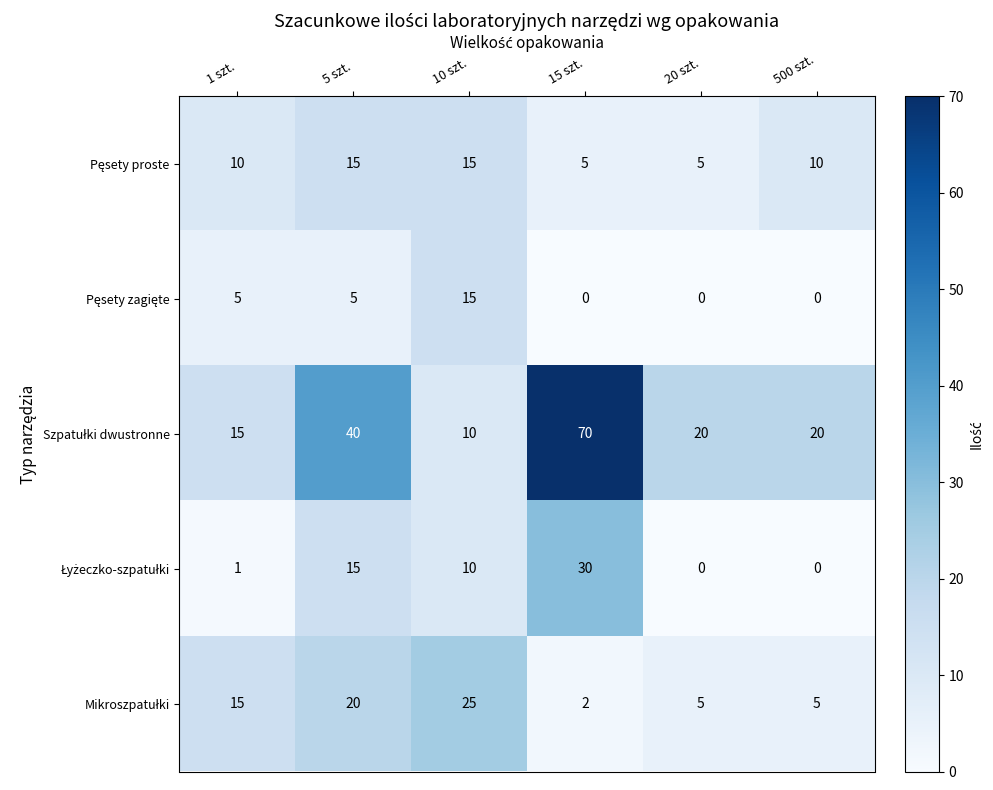

What is the difference between the highest and lowest values at 20 szt.?

20